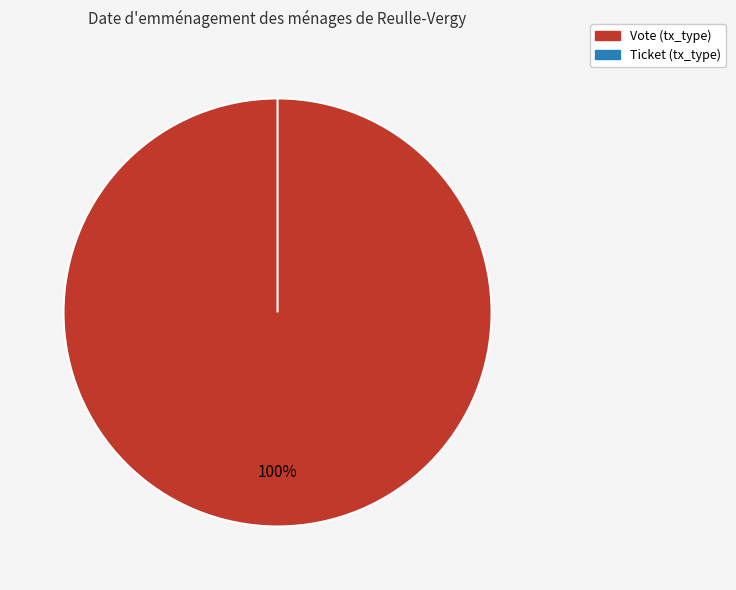

How many segments does this pie chart have?

2